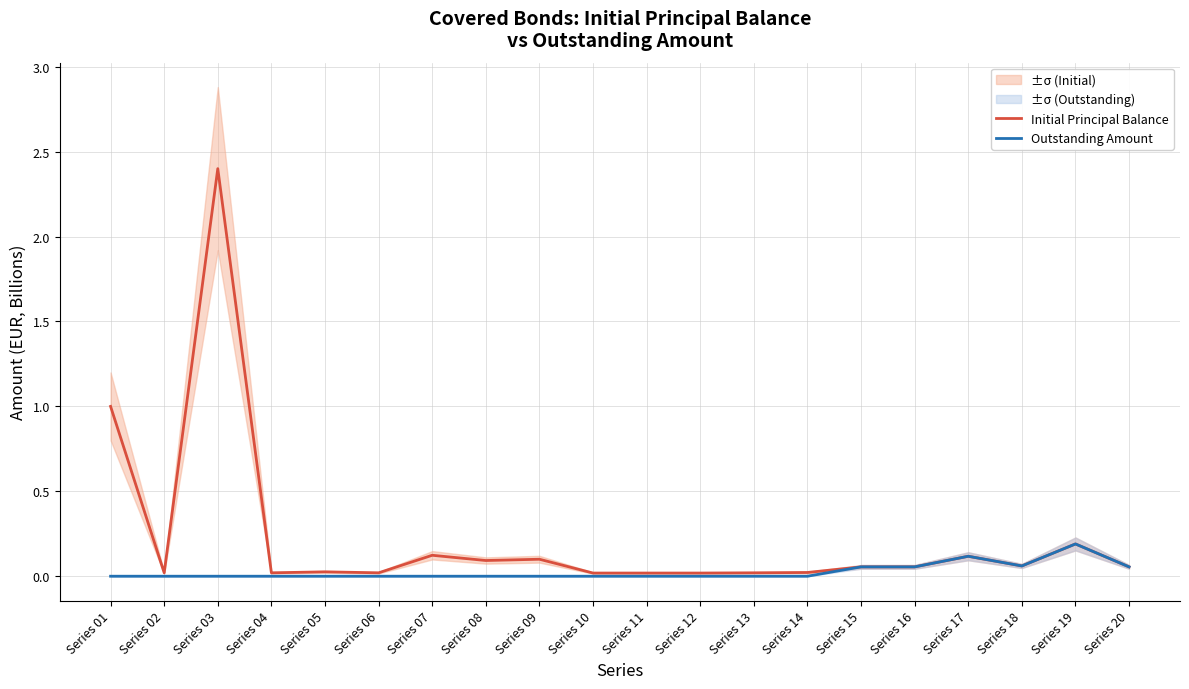

True or false: Initial Principal Balance and Outstanding Amount cross at least once.

False